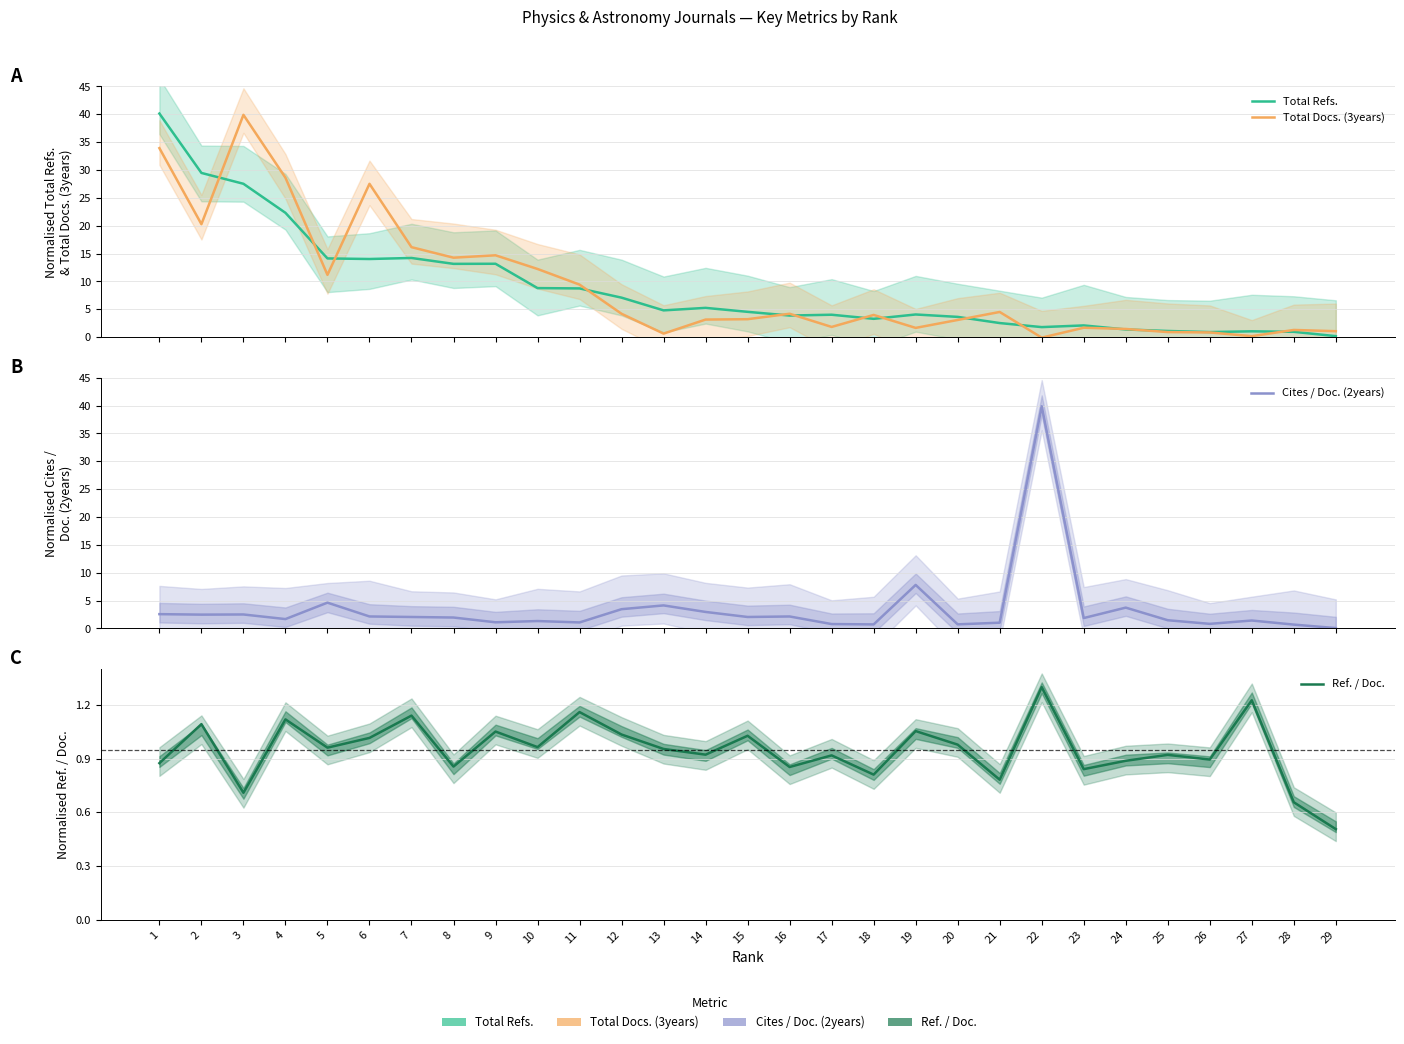

What is the approximate value of Total Docs. (3years) at 28?

1.3